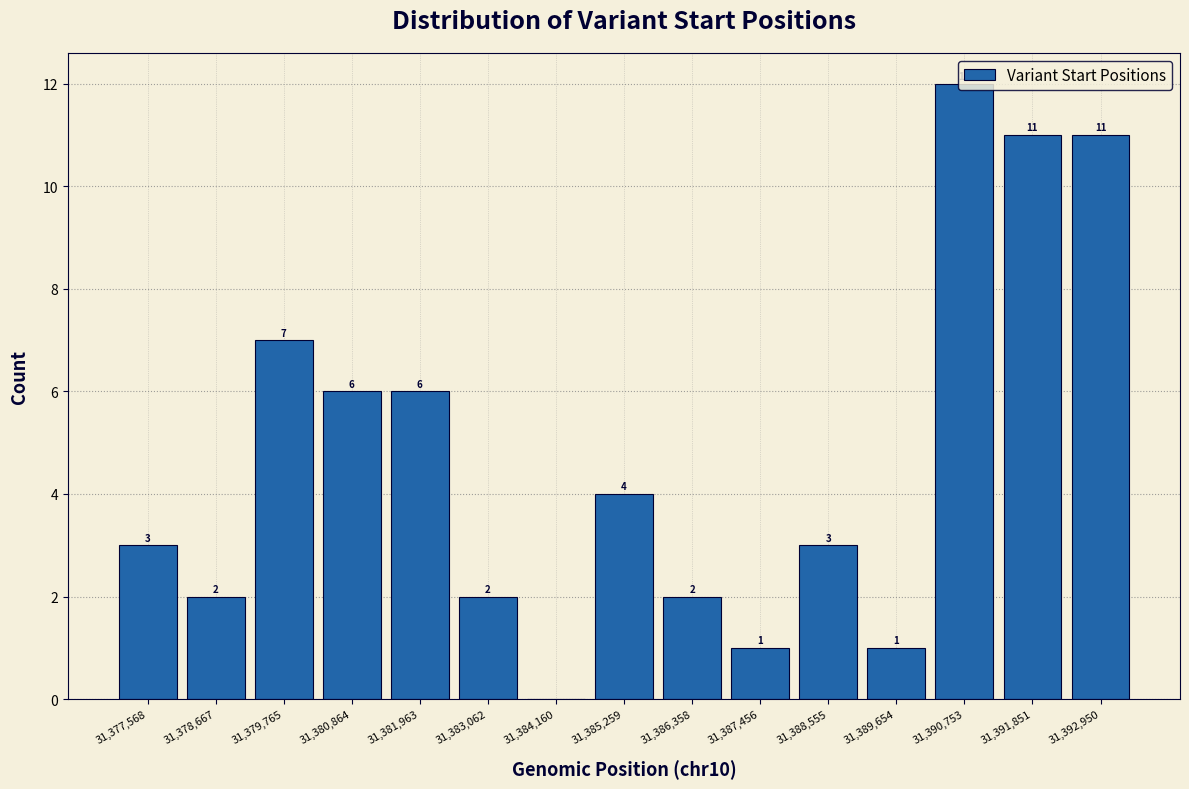

Over which range of the x-axis is the bar tallest?

31390200 to 31391400